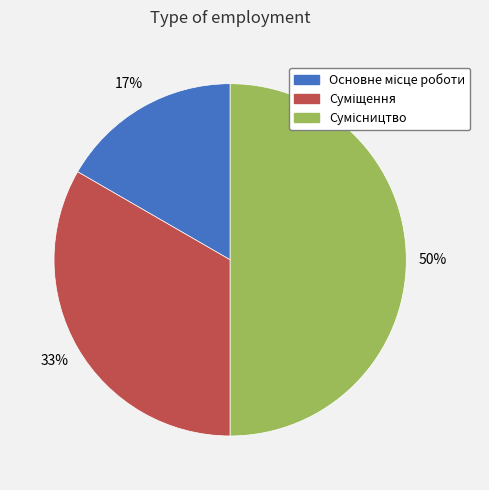

To the nearest percent, what is the difference between the largest and smallest slice percentages?

33%